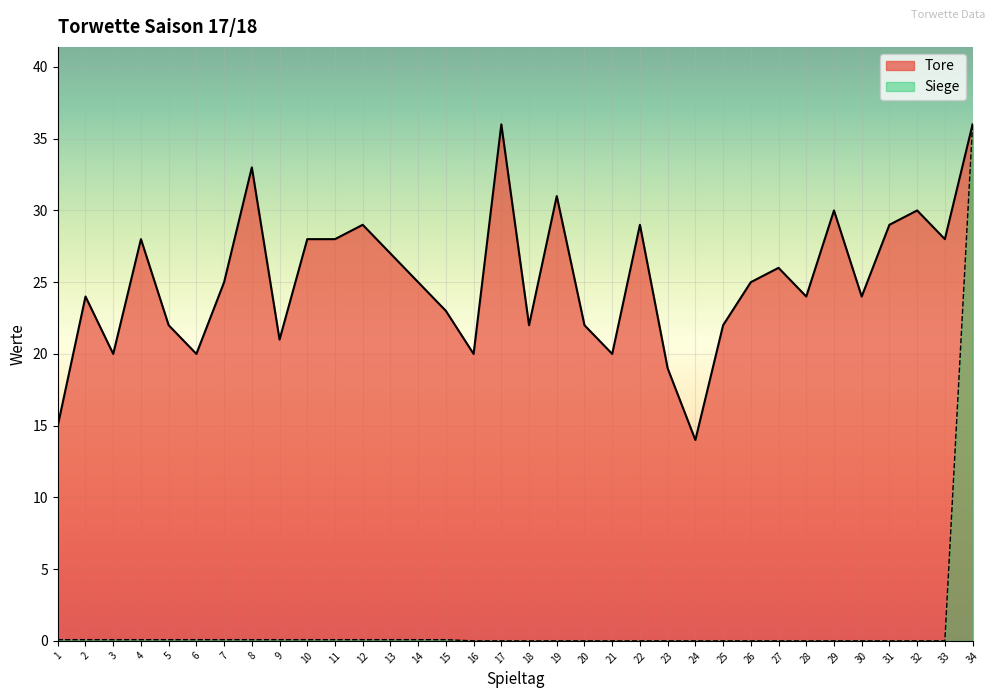

What is the total value across all series at 1?

15.1